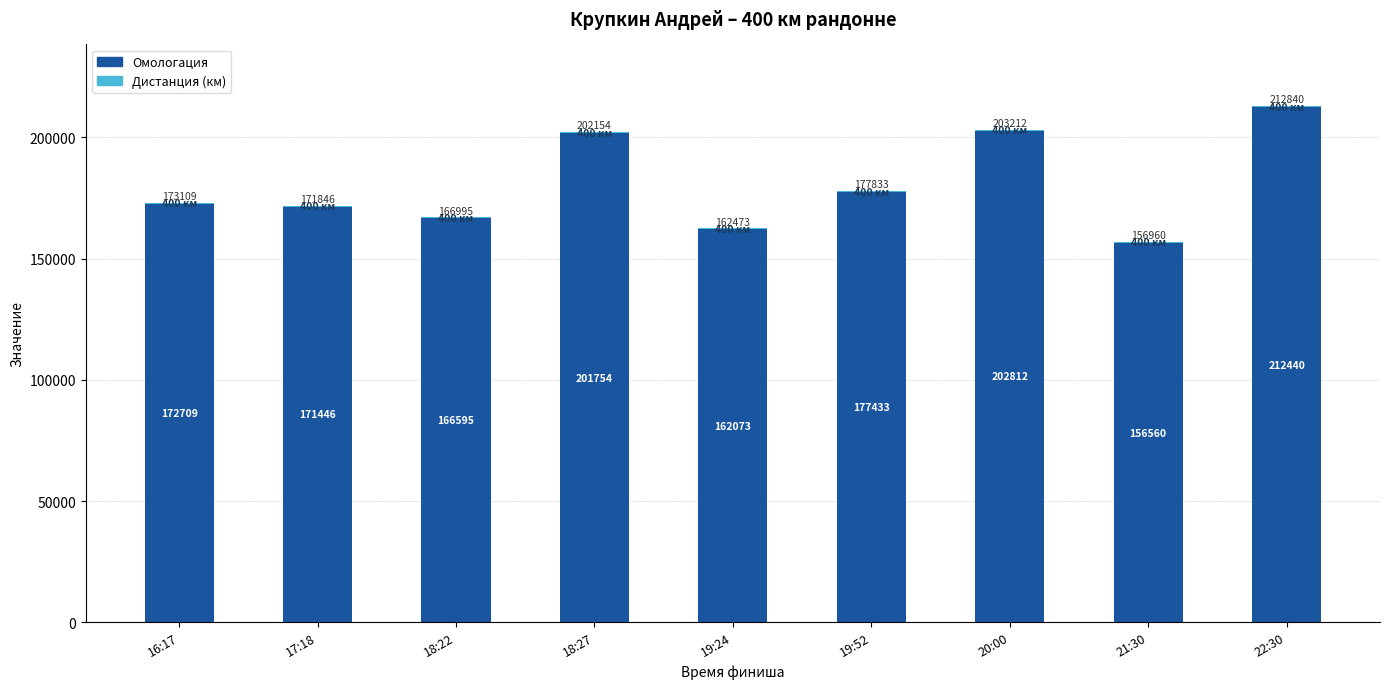

At which label is Омологация closest to 184500?

19:52